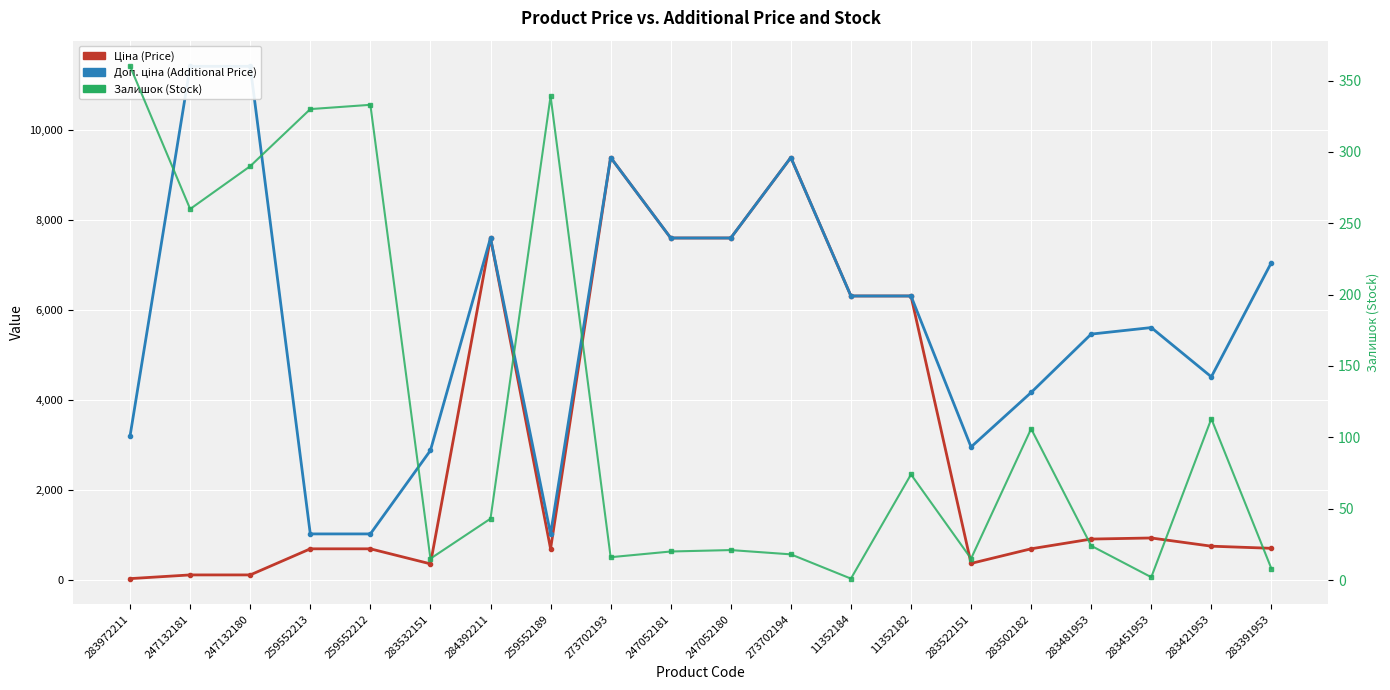

Is the value of Доп. ціна (Additional Price) at 283451953 greater than the value of Ціна (Price) at 283502182?

Yes